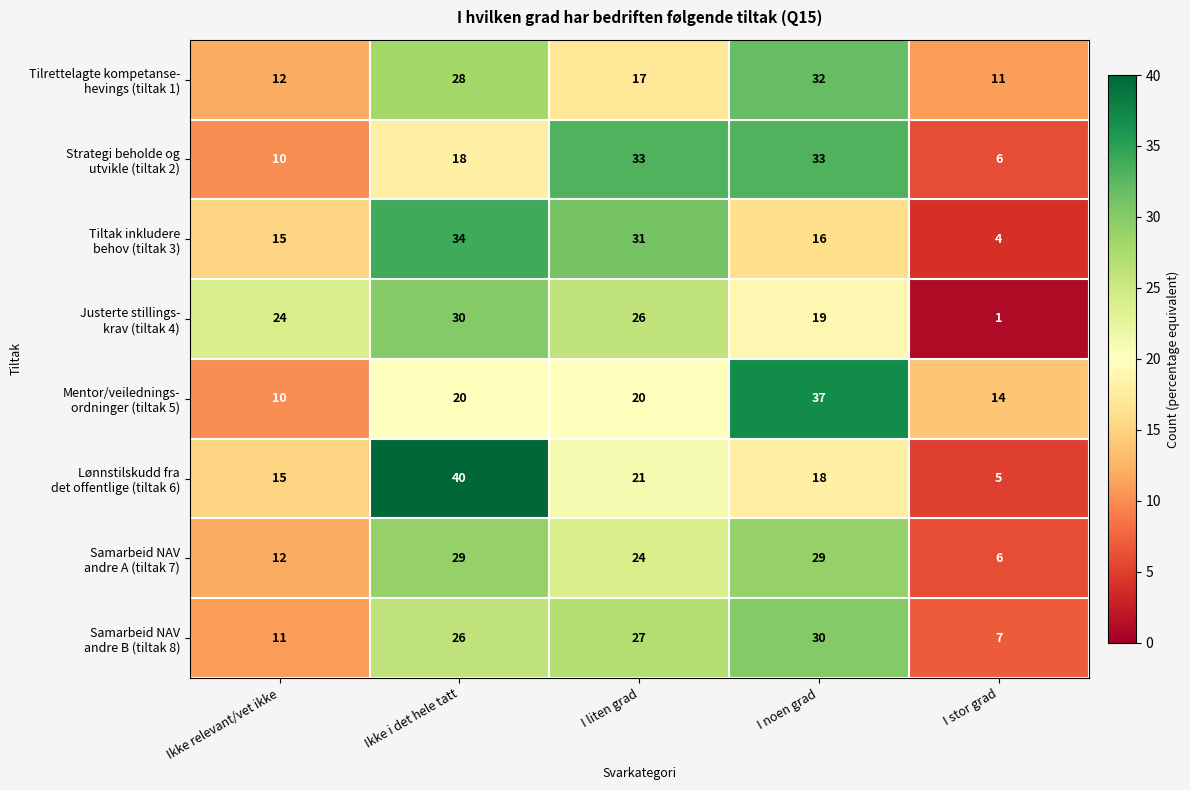

How many distinct data groups are displayed?

8